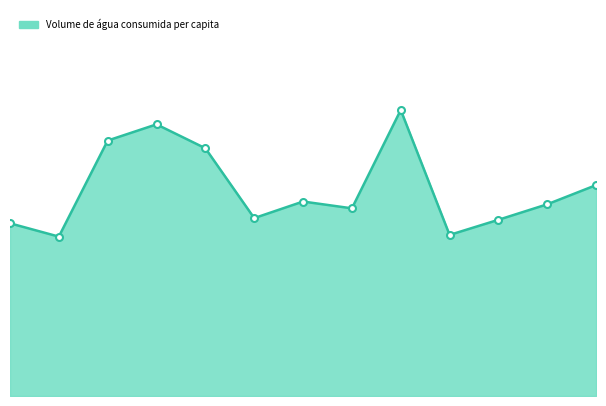

List the labels in order of value, largest first.

2018, 2013, 2012, 2014, 2022, 2016, 2021, 2017, 2015, 2020, 2010, 2019, 2011